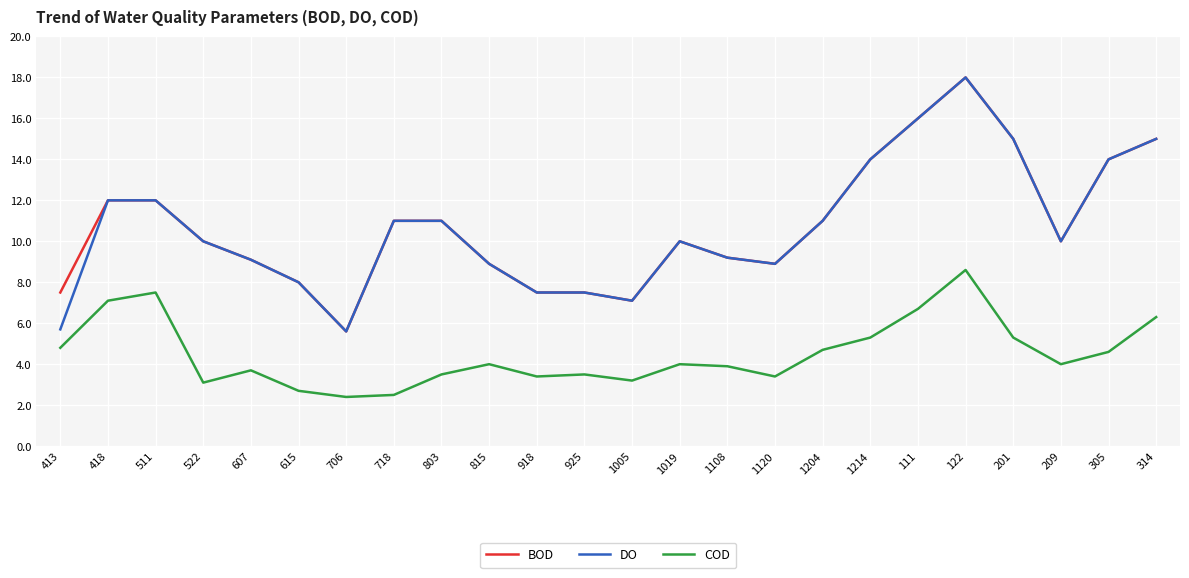

Is this an area chart (filled region under the line)?

No